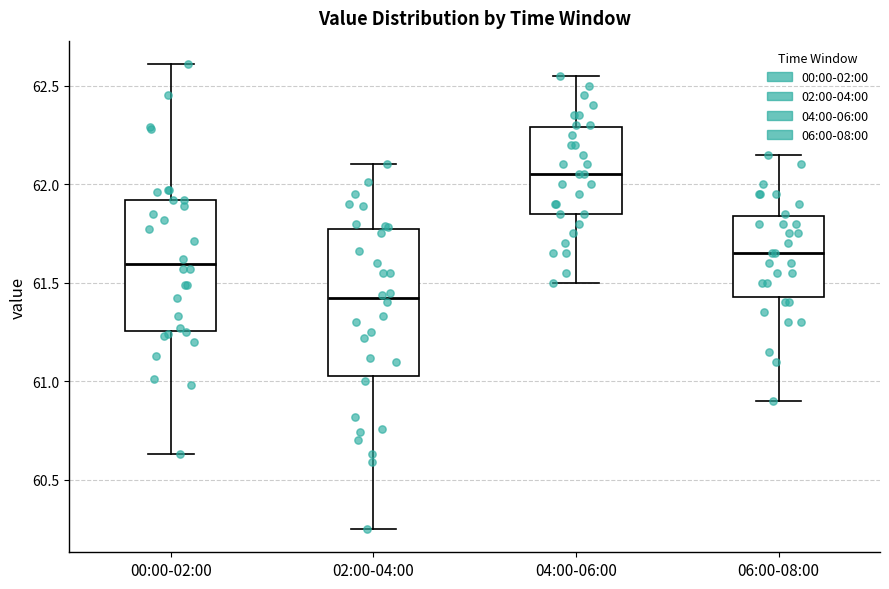

Reading left to right, transcribe this box plot: for each box, give where its median line is, the range the box spans, and where its two whiskers end, as read against the y-axis. The values are not printed on the chart, so give them approximately, as read against the axis.

00:00-02:00: median 61.60, box 61.25 to 61.90, whiskers 60.65 to 62.60
02:00-04:00: median 61.40, box 61.05 to 61.75, whiskers 60.25 to 62.10
04:00-06:00: median 62.05, box 61.85 to 62.30, whiskers 61.50 to 62.55
06:00-08:00: median 61.65, box 61.45 to 61.85, whiskers 60.90 to 62.15